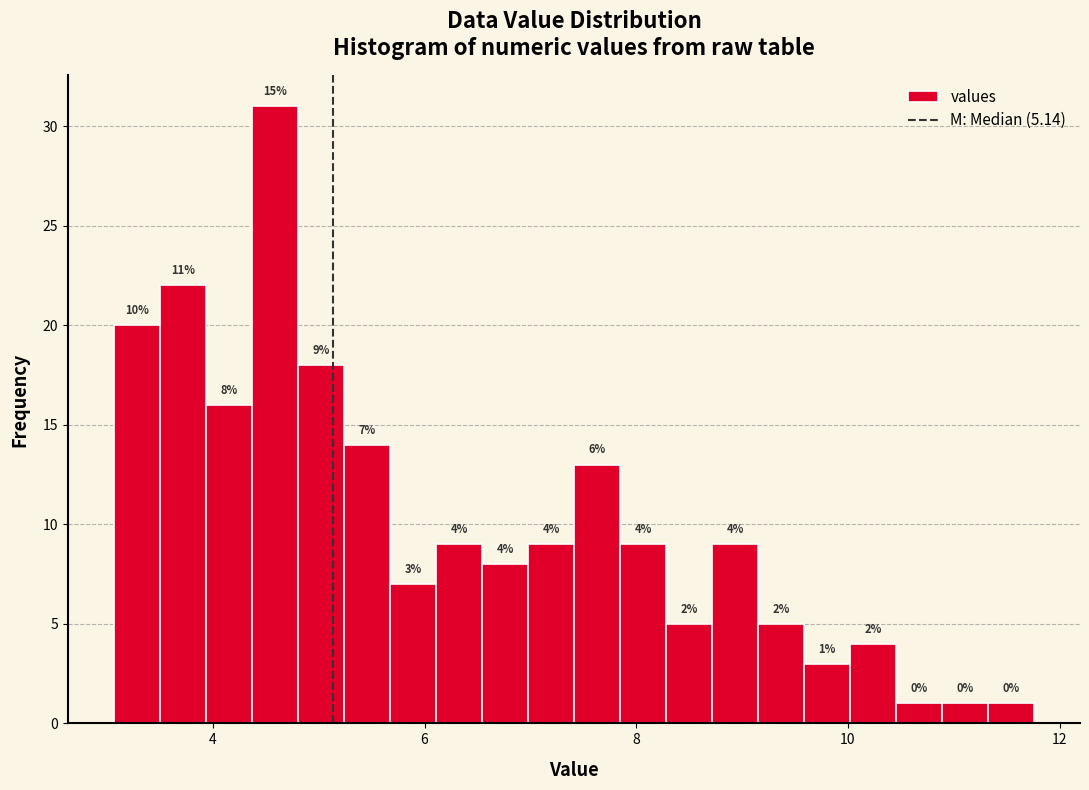

Around what value on the x-axis is the tallest bar? Give the approximate position of its centre, as read against the axis.

4.6